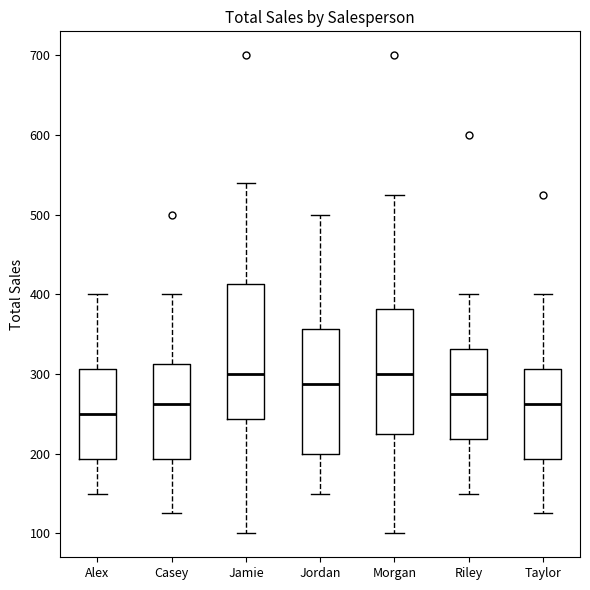

Reading left to right, read every box against the y-axis: the position of its median line, the range the box covers, and the ends of its whiskers. The values are not printed on the chart, so give them approximately, as read against the axis.

Alex: median 250, box 190 to 310, whiskers 150 to 400
Casey: median 260, box 190 to 310, whiskers 130 to 400
Jamie: median 300, box 240 to 410, whiskers 100 to 540
Jordan: median 290, box 200 to 360, whiskers 150 to 500
Morgan: median 300, box 230 to 380, whiskers 100 to 530
Riley: median 280, box 220 to 330, whiskers 150 to 400
Taylor: median 260, box 190 to 310, whiskers 130 to 400